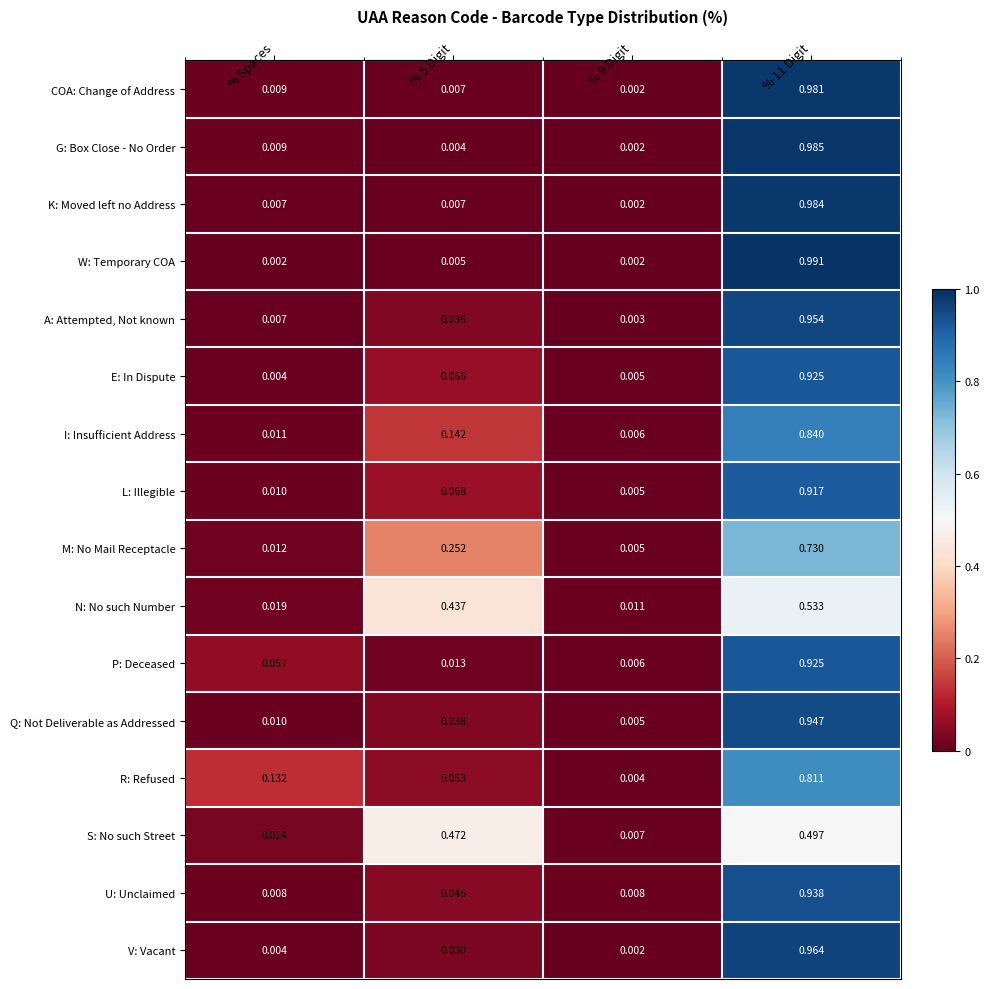

Is the value of E: In Dispute at % 5 Digit greater than the value of W: Temporary COA at % 9 Digit?

Yes